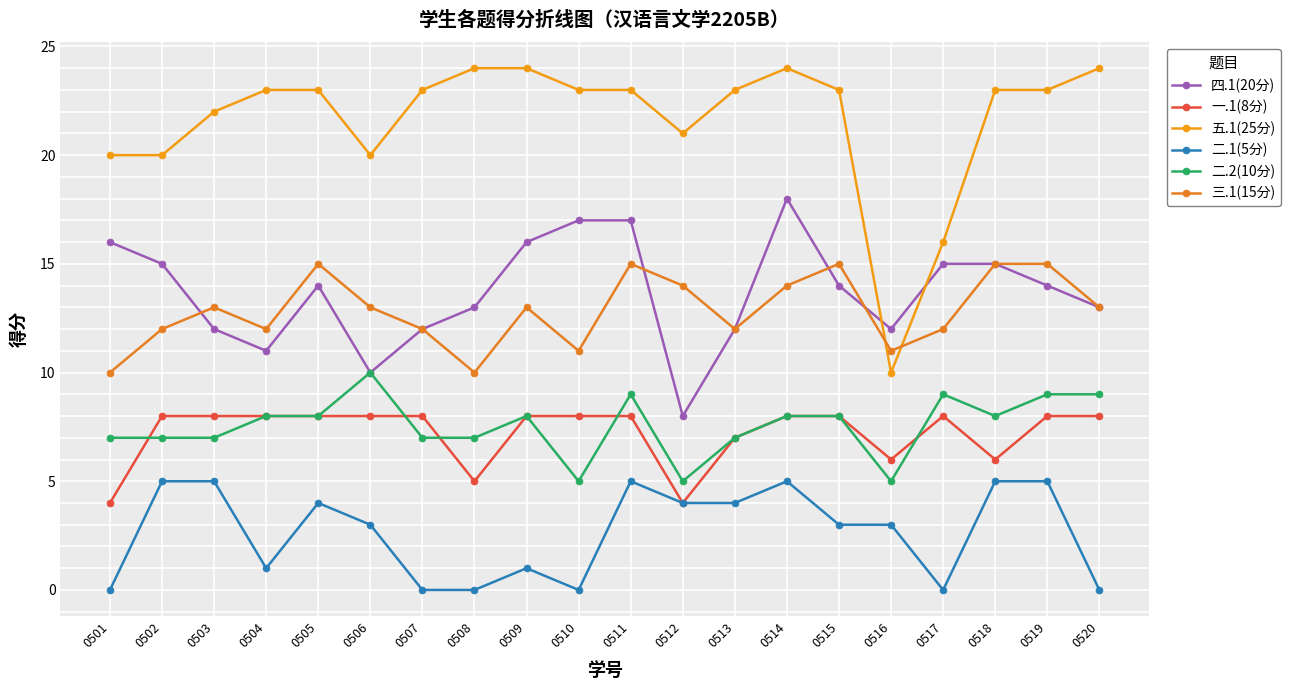

Reading left to right, transcribe all the data shown in this chart.

四.1(20分): 16	15	12	11	14	10	12	13	16	17	17	8	12	18	14	12	15	15	14	13
一.1(8分): 4	8	8	8	8	8	8	5	8	8	8	4	7	8	8	6	8	6	8	8
五.1(25分): 20	20	22	23	23	20	23	24	24	23	23	21	23	24	23	10	16	23	23	24
二.1(5分): 0	5	5	1	4	3	0	0	1	0	5	4	4	5	3	3	0	5	5	0
二.2(10分): 7	7	7	8	8	10	7	7	8	5	9	5	7	8	8	5	9	8	9	9
三.1(15分): 10	12	13	12	15	13	12	10	13	11	15	14	12	14	15	11	12	15	15	13